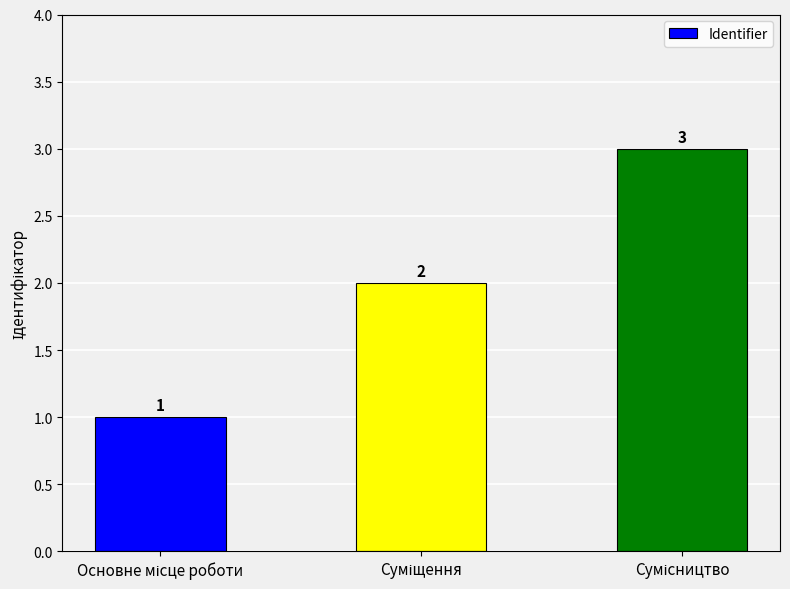

How many values are between 1 and 3?

3